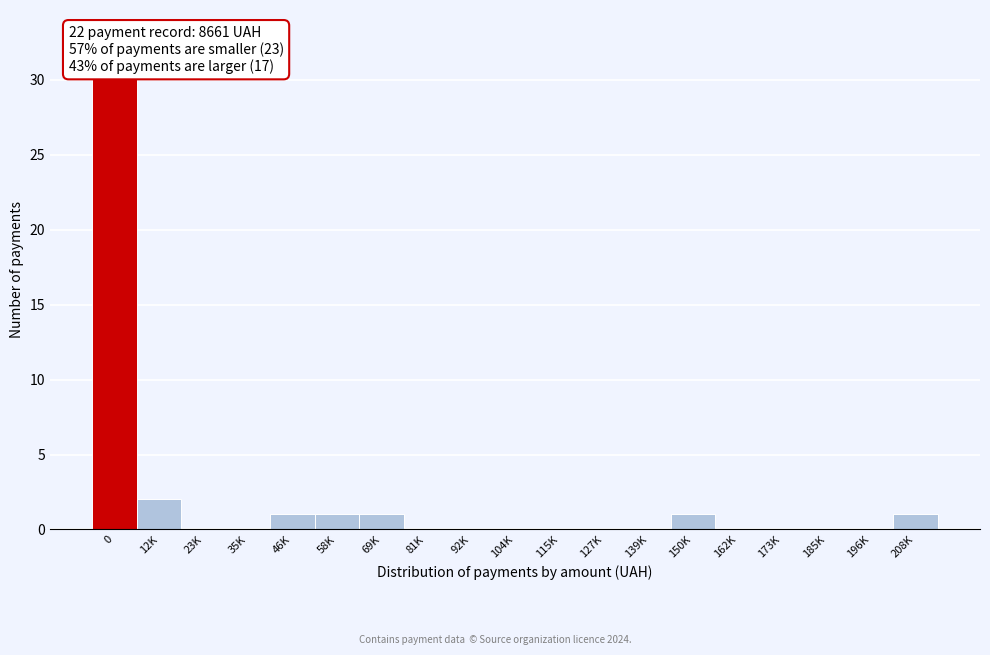

Reading right to left, list all the values displayed in this chart.

208K=1	196K=0	185K=0	173K=0	162K=0	150K=1	139K=0	127K=0	115K=0	104K=0	92K=0	81K=0	69K=1	58K=1	46K=1	35K=0	23K=0	12K=2	0=33